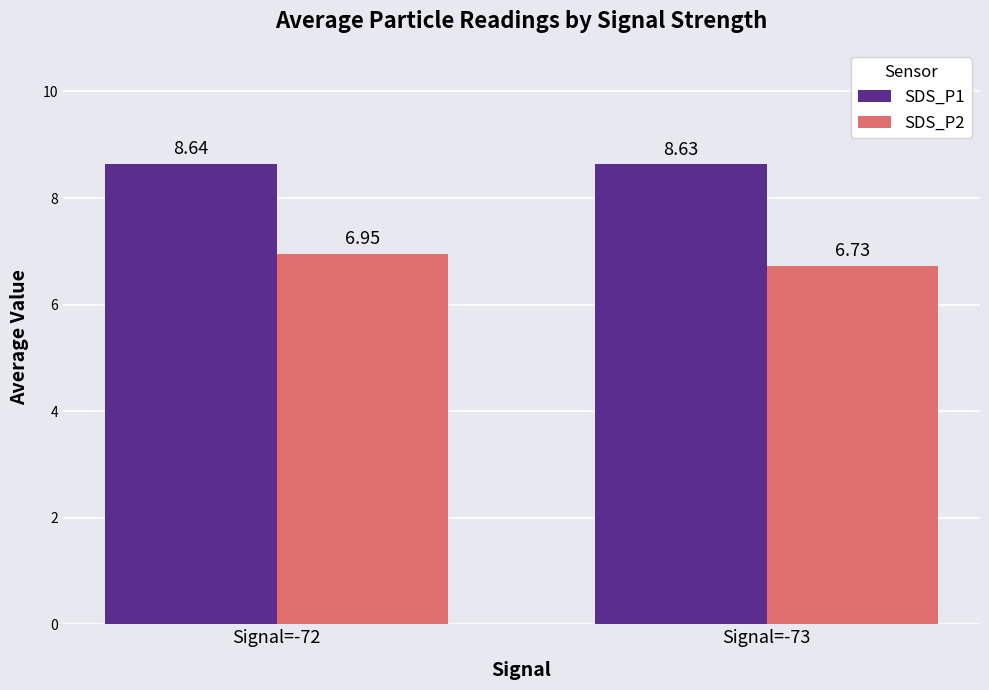

Is it true that SDS_P2 equals 6.7 at Signal=-73?

True